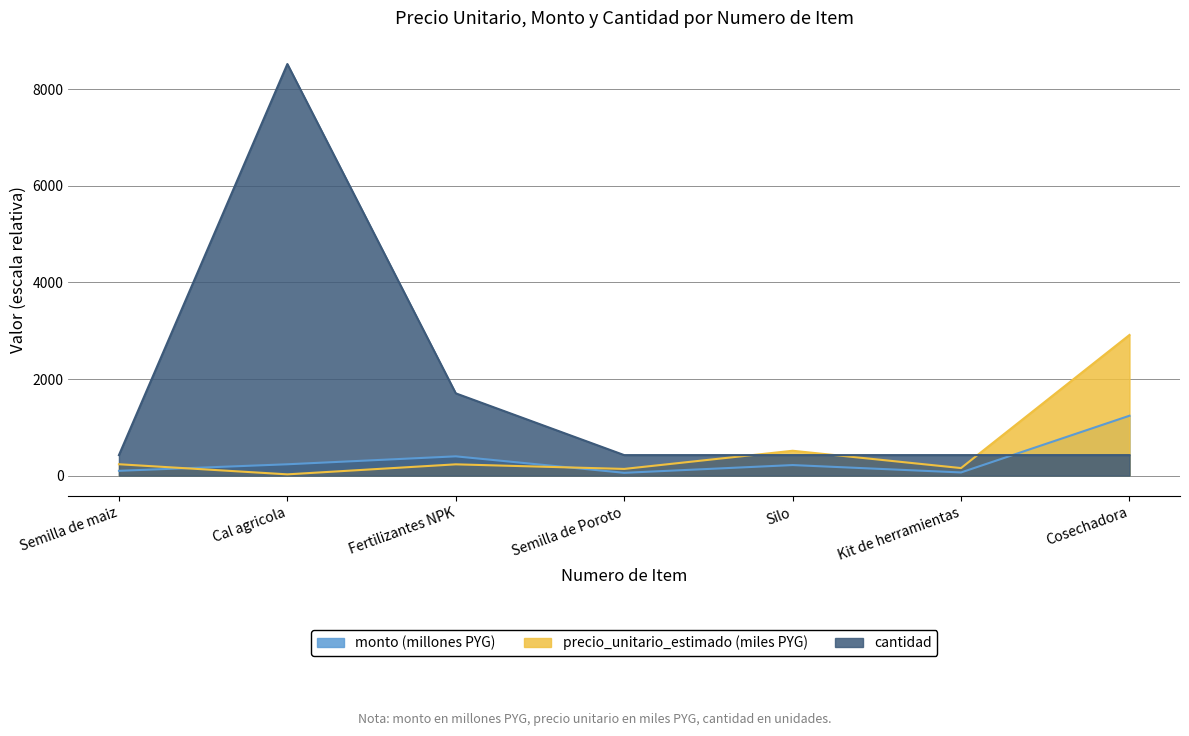

What is the value of the precio_unitario_estimado point at the 3rd from the left?

235.0